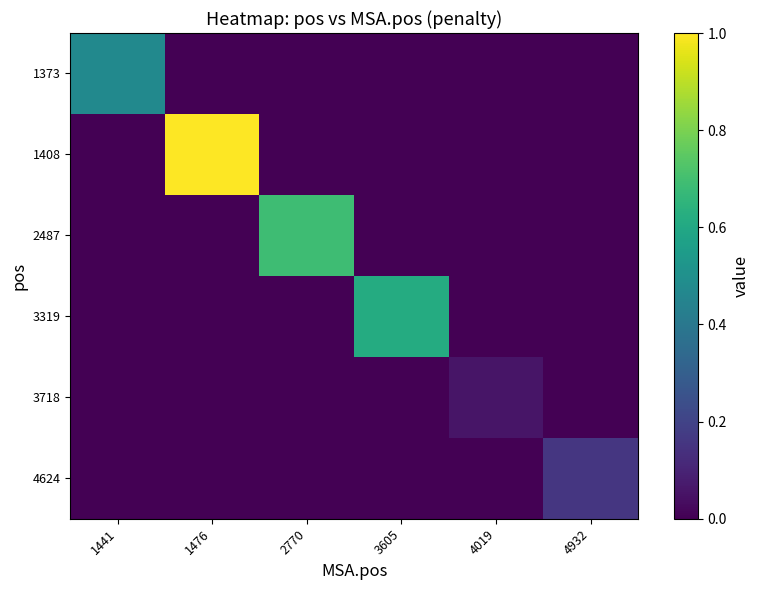

Which series has the widest spread of values?

1408